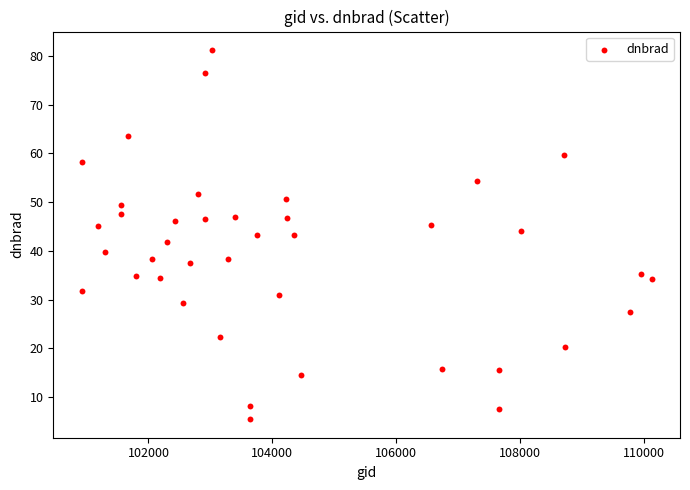

What is the range of X values (max minus min)?

9205.0